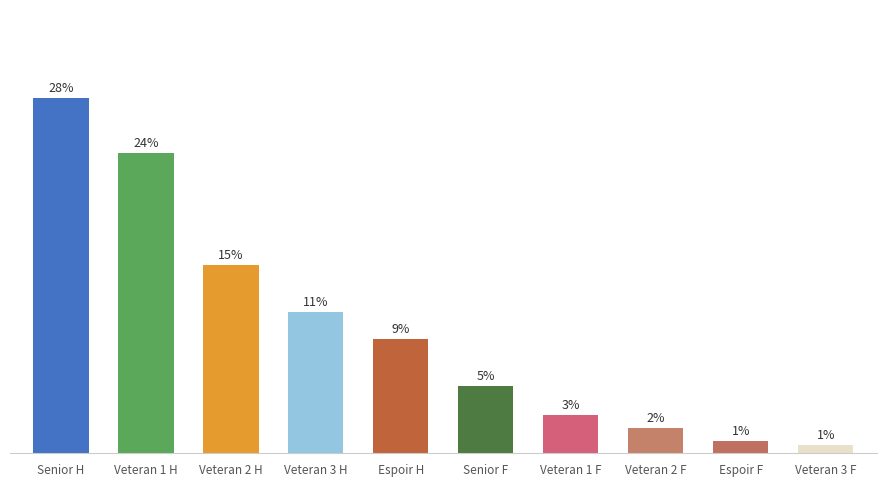

At which label is the value closest to 14?

Veteran 2 H